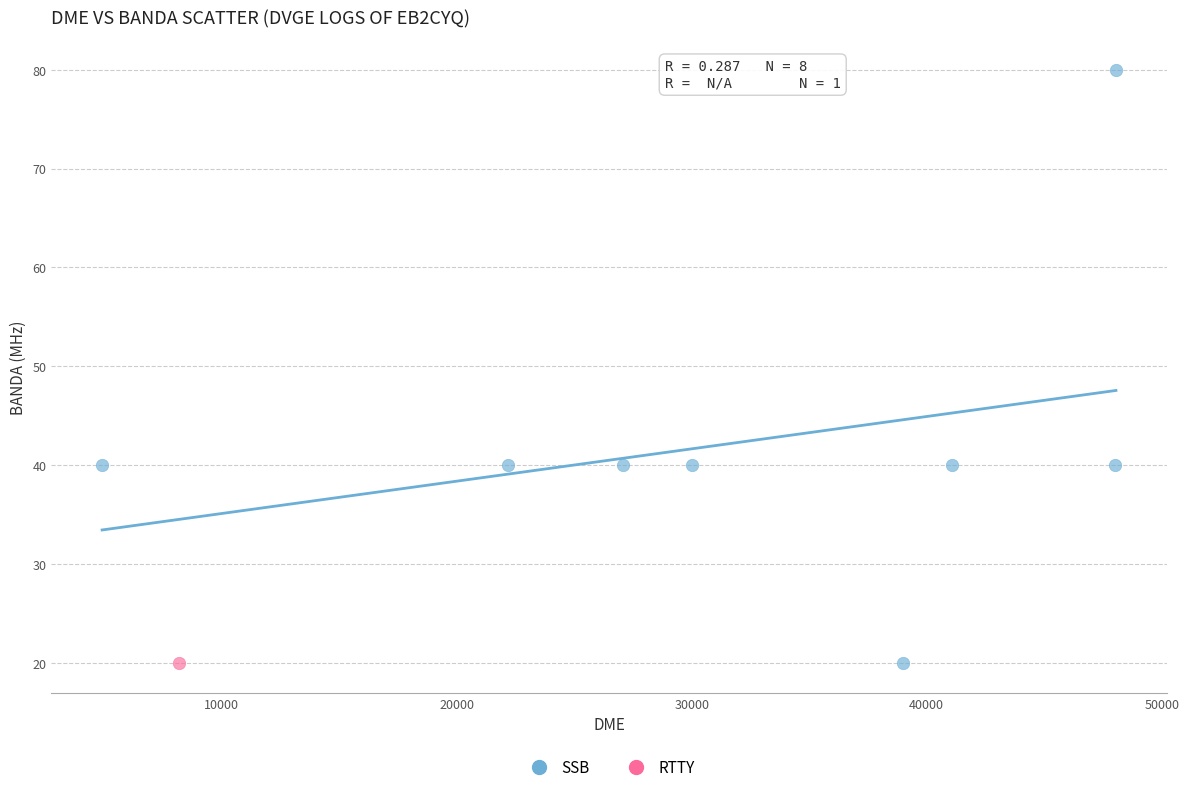

What are all the series names shown in the legend?

SSB, RTTY